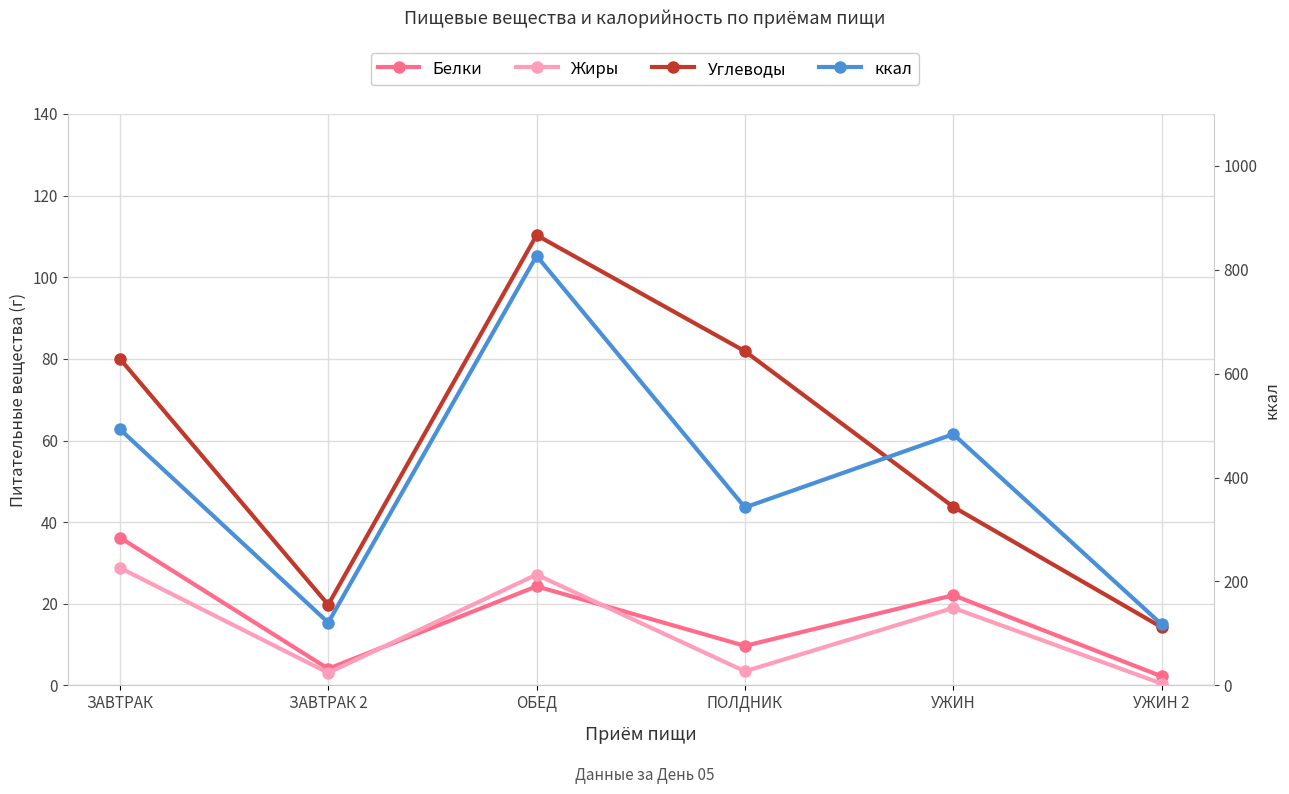

Where is the first local maximum for Жиры?

ОБЕД